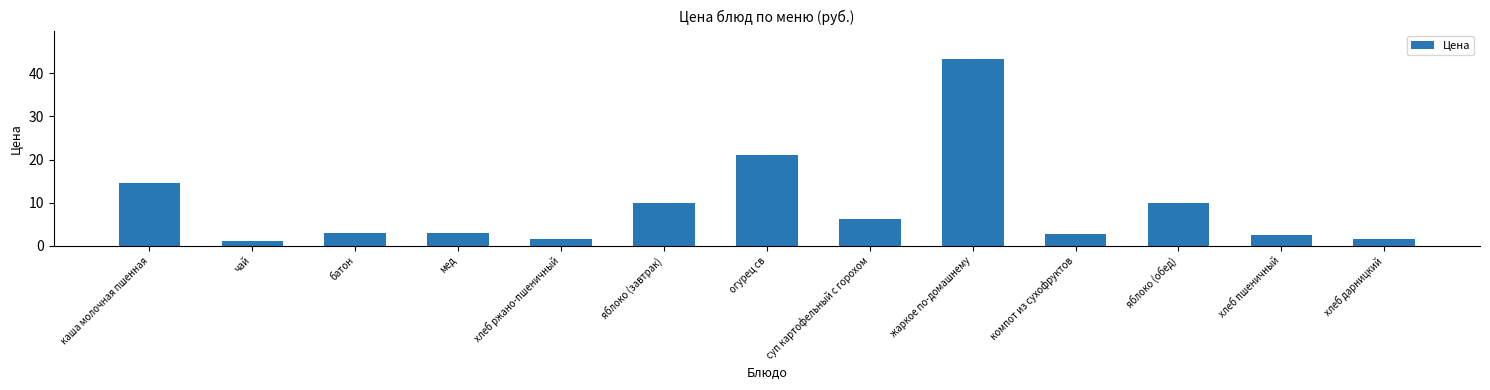

Is it true that the value at мед is 4.9?

False